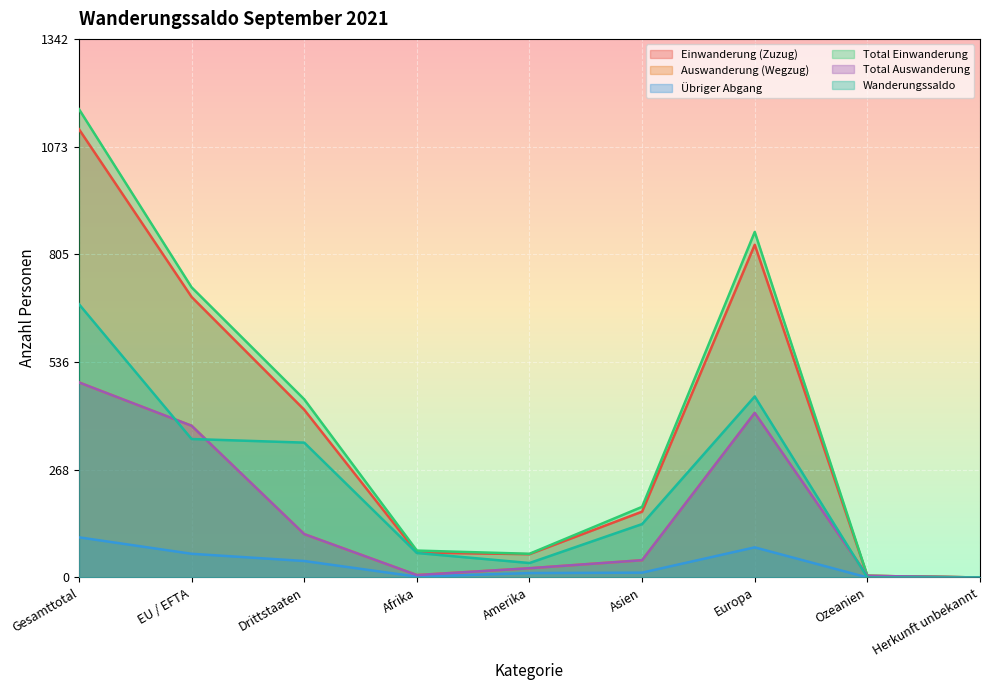

True or false: Total Auswanderung and Auswanderung (Wegzug) cross at least once.

False